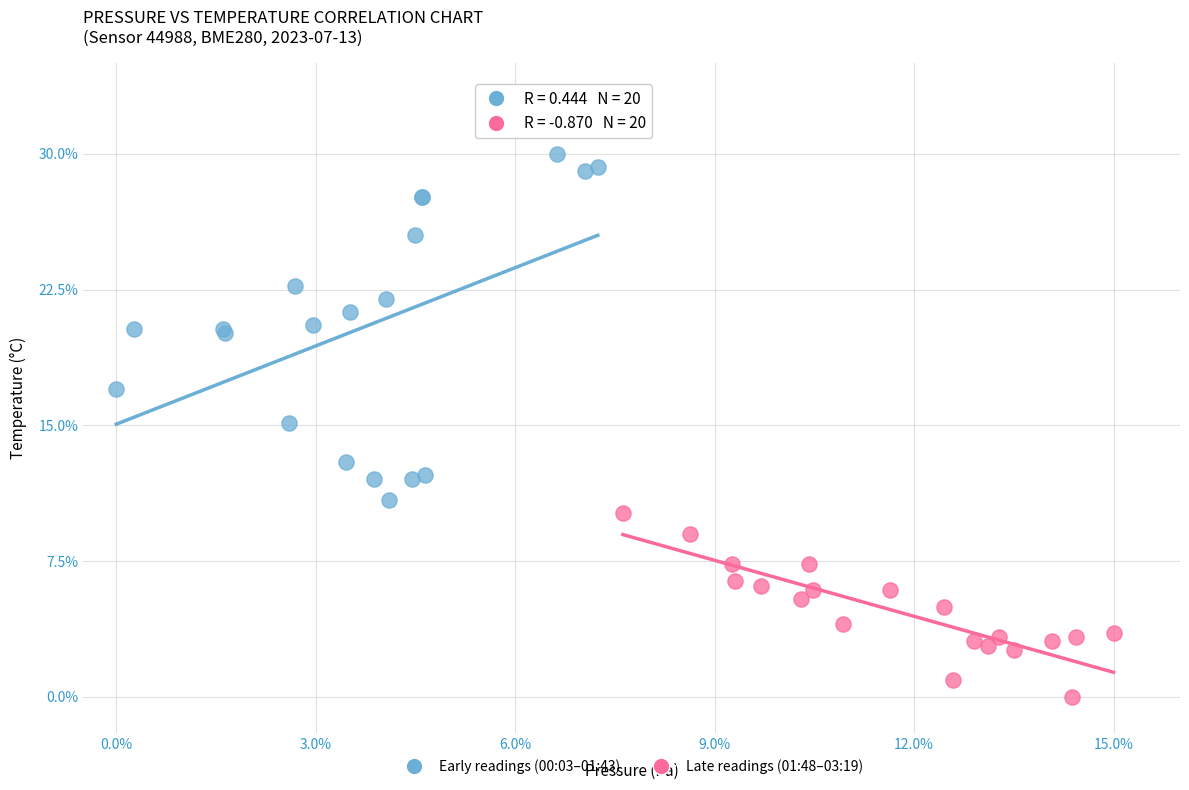

Which series contains the highest Y value?

Early readings (00:03–01:43)